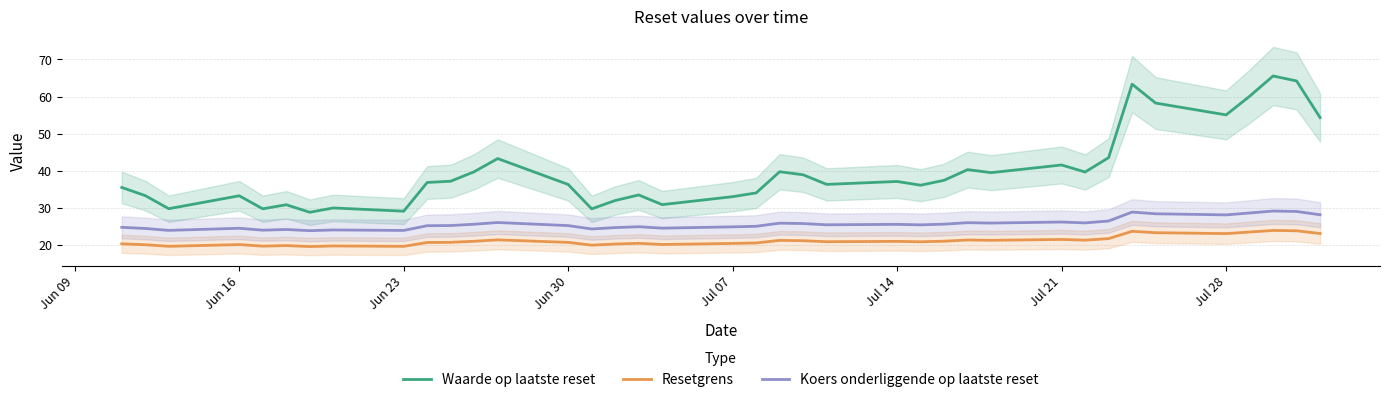

What is the minimum value for Resetgrens?

19.5